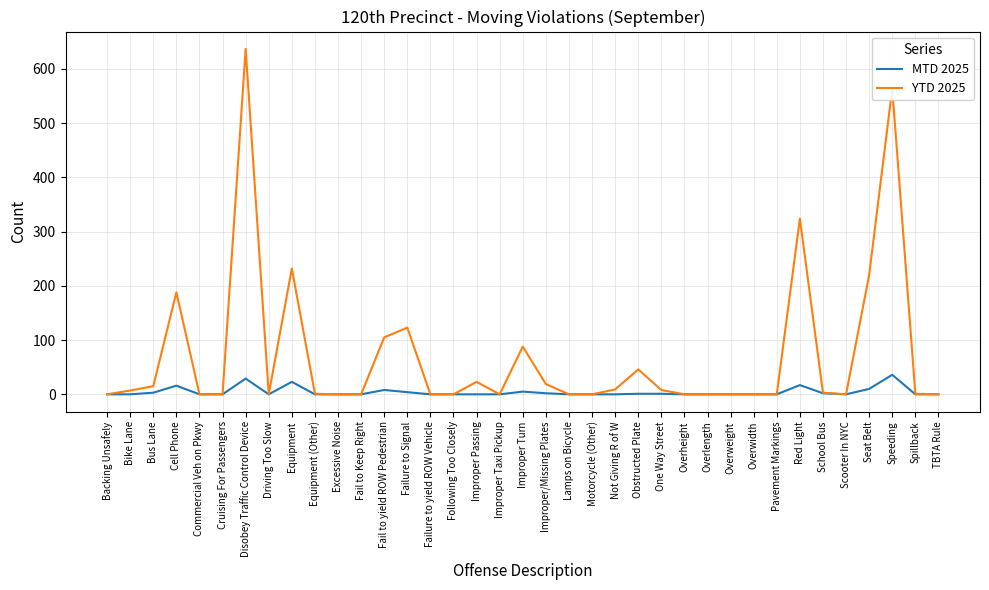

Which label corresponds to the largest value in the chart?

Disobey Traffic Control Device